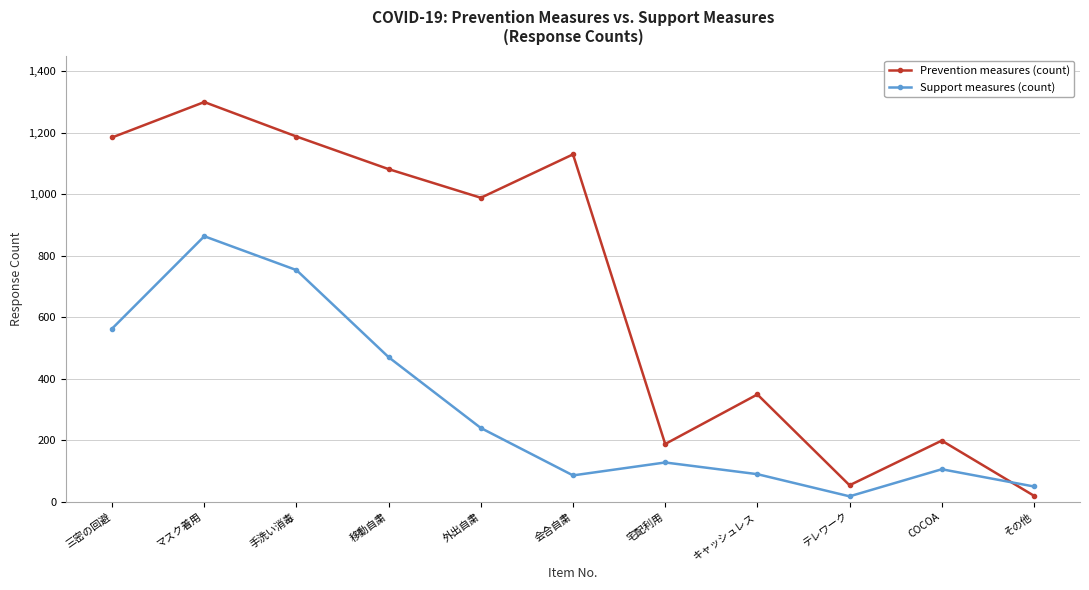

What are all the series names shown in the legend?

Prevention measures (count), Support measures (count)